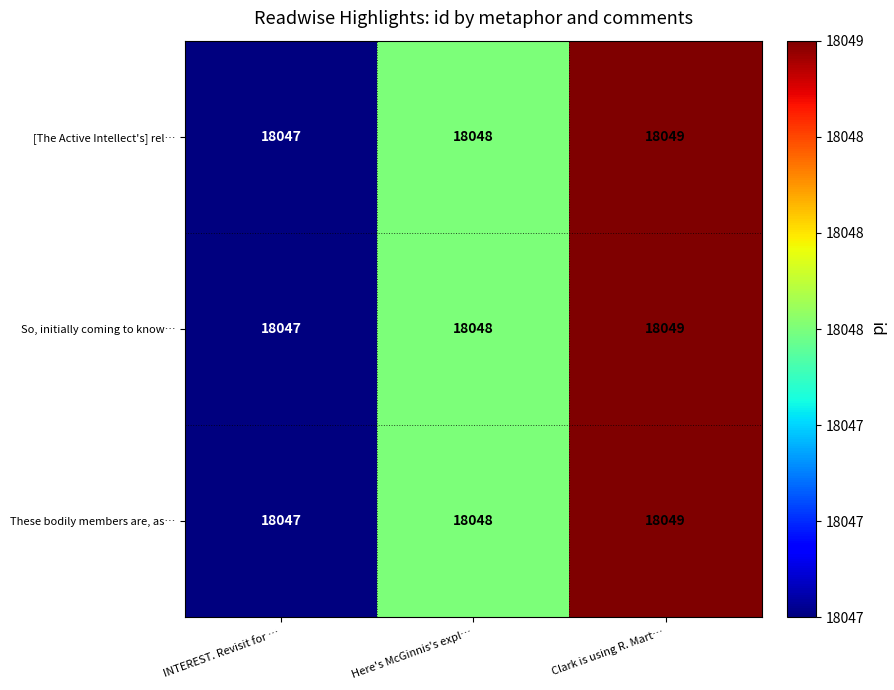

At which category is the sum across all series the highest?

Clark is using R. Mart…